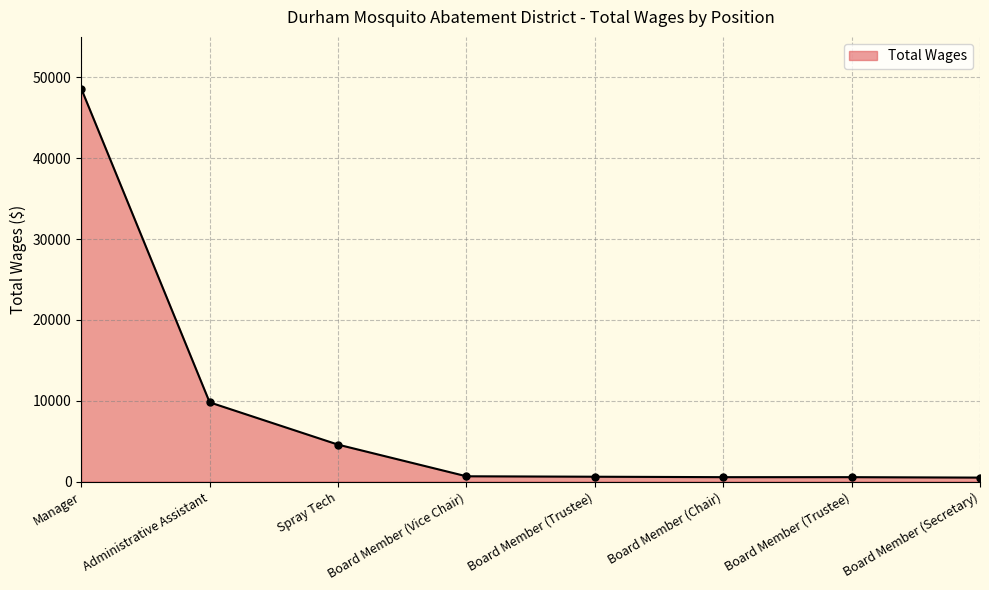

Reading right to left, extract all data points from this chart.

492	547	547	601	656	4570	9800	48600